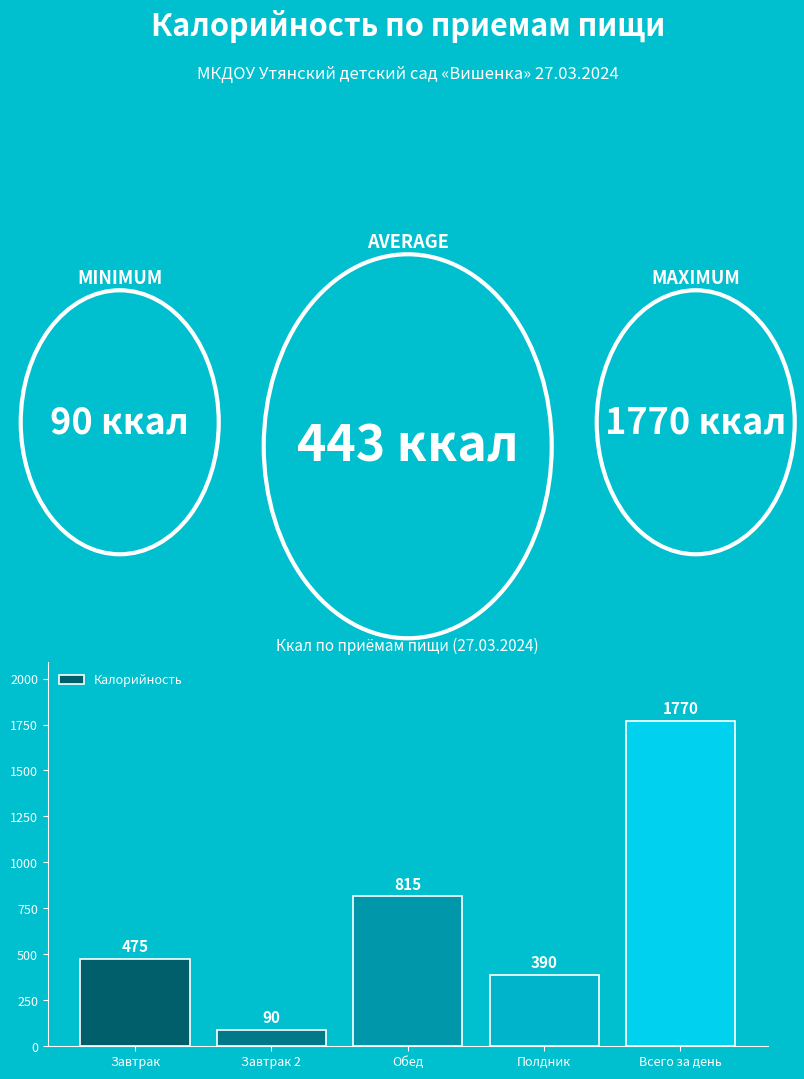

Count the number of data series in this chart.

1